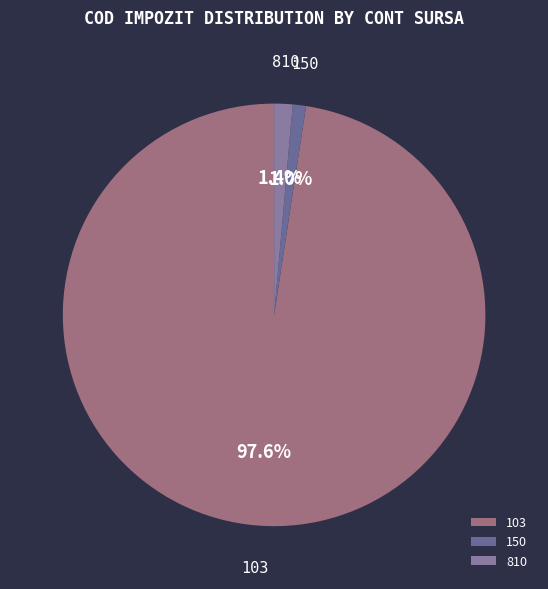

To the nearest percent, what is the difference between the largest and smallest slice percentages?

97%